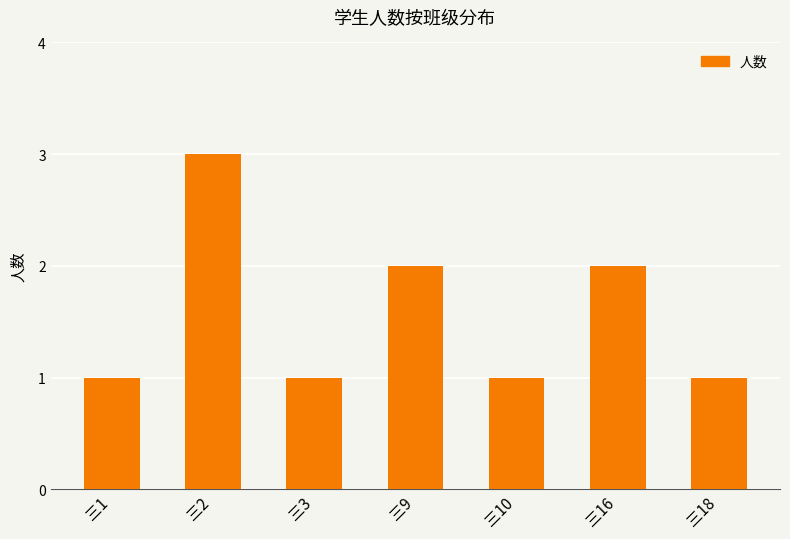

True or false: the data shows 1 at 三18.

True